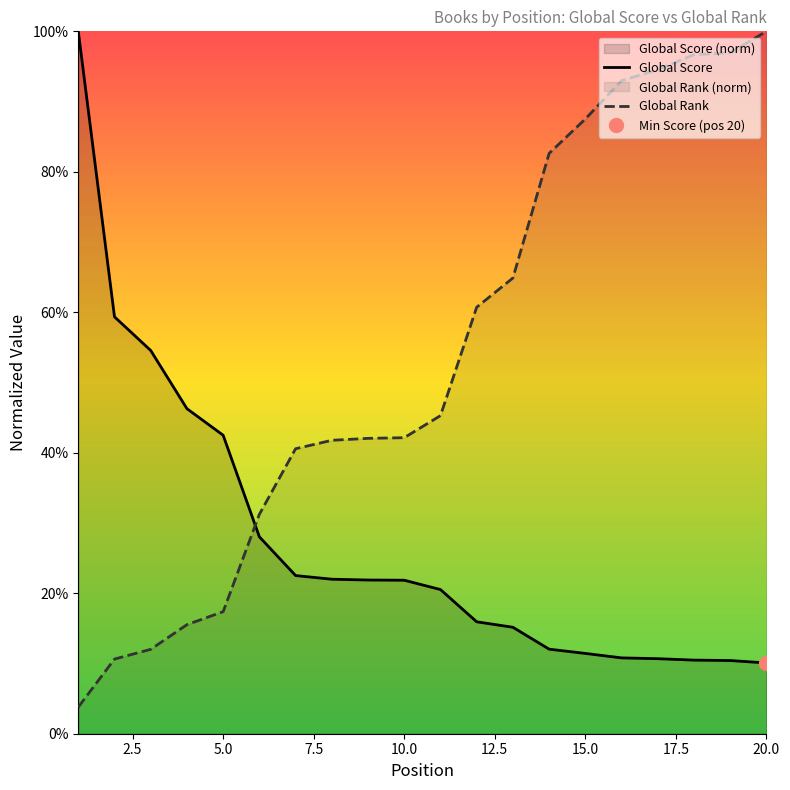

At which label does Global Score first exceed 21?

1